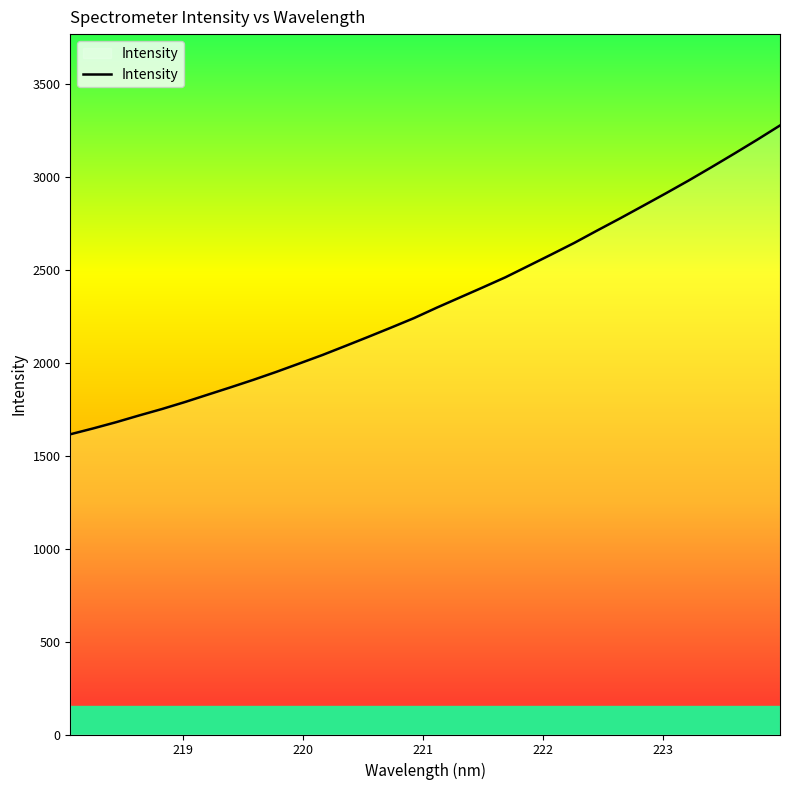

What is the smallest value displayed?

1614.8